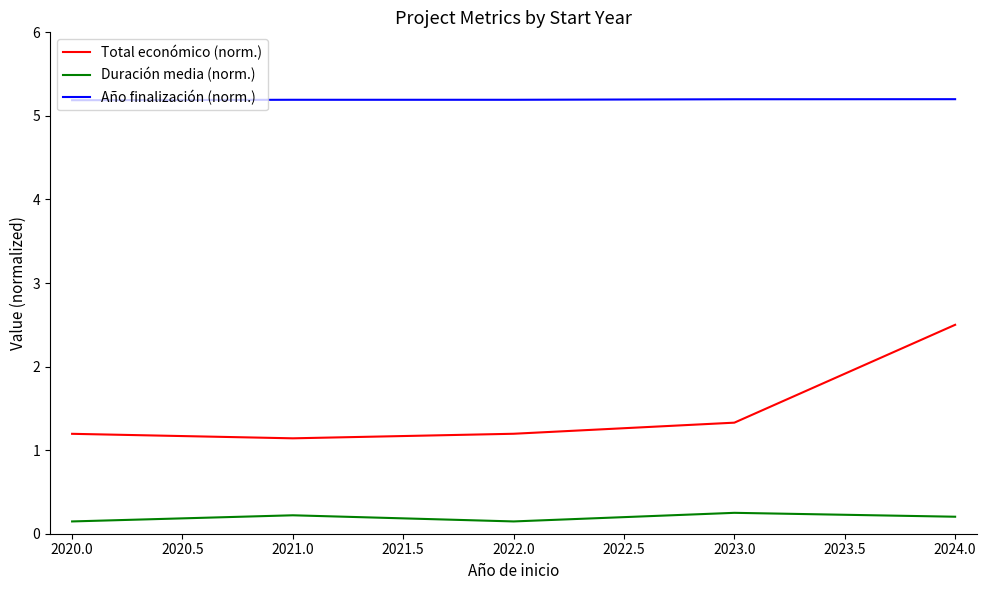

What position from the right is 2024.0?

1